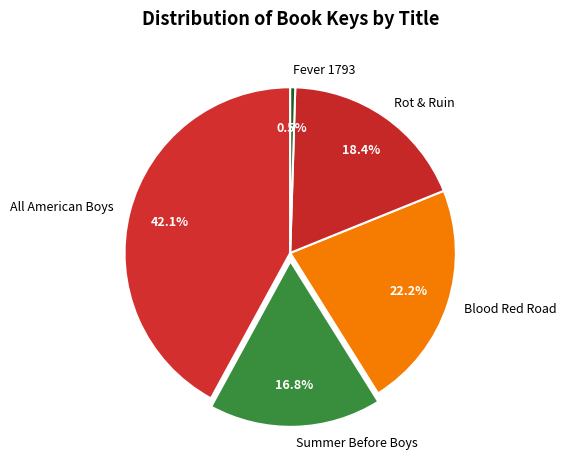

Is it true that Summer Before Boys is 27% of the pie?

False